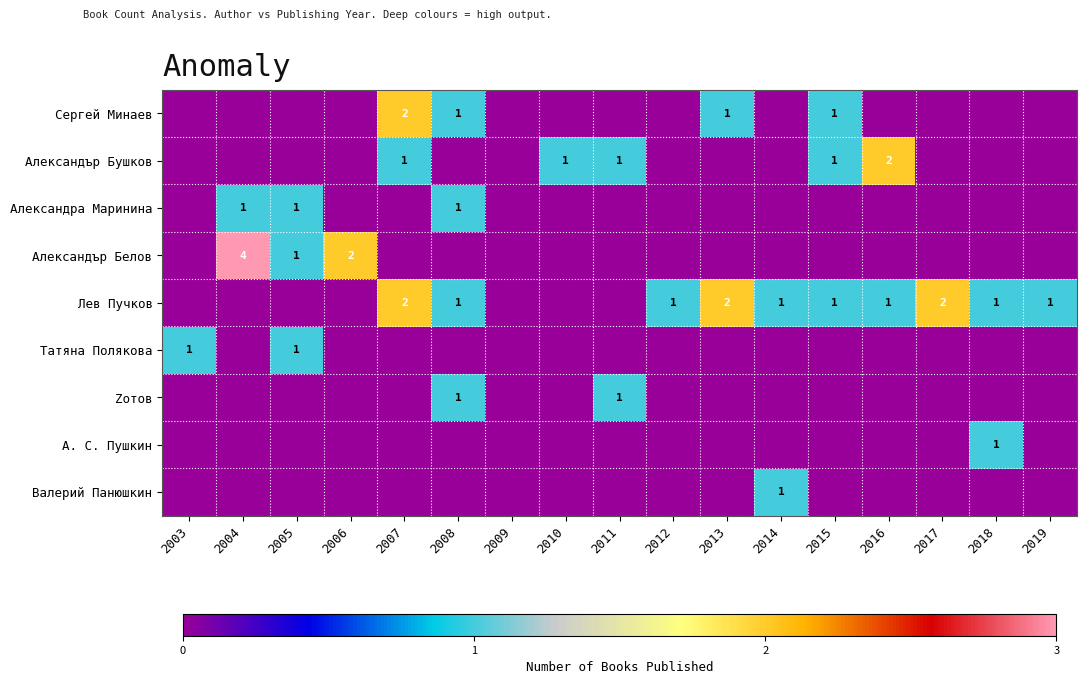

The Лев Пучков series shows 0 at 2014. True or false?

False